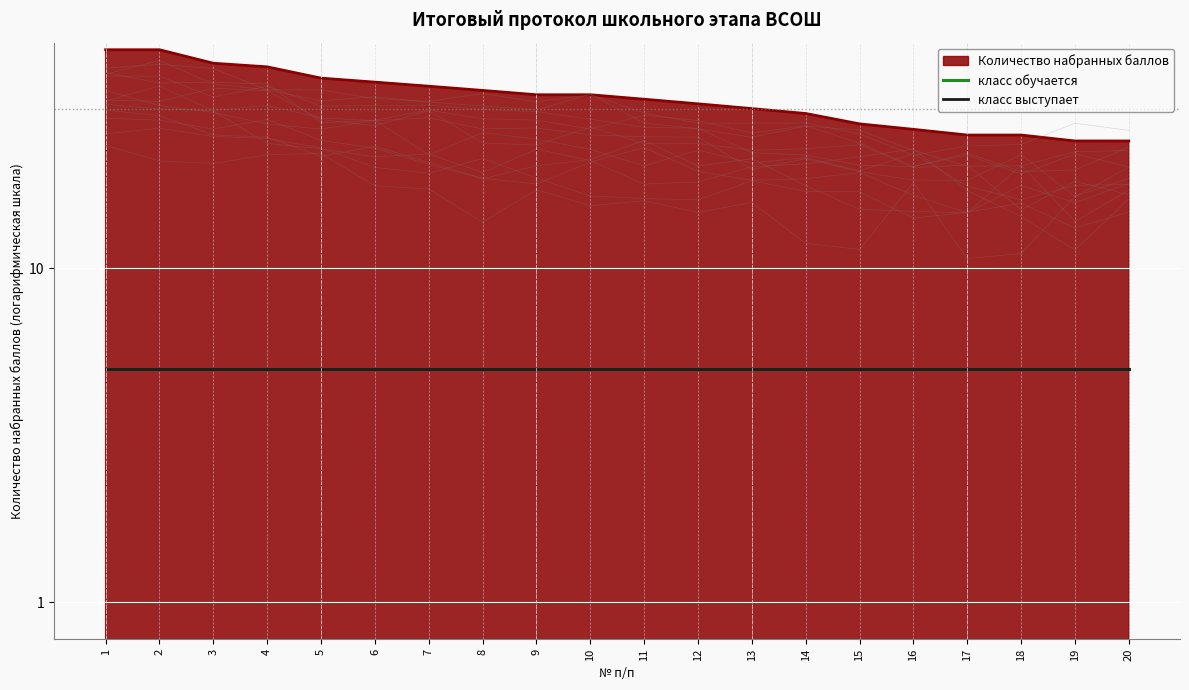

List the series in order of their peak value, highest first.

Количество набранных баллов, класс обучается, класс выступает